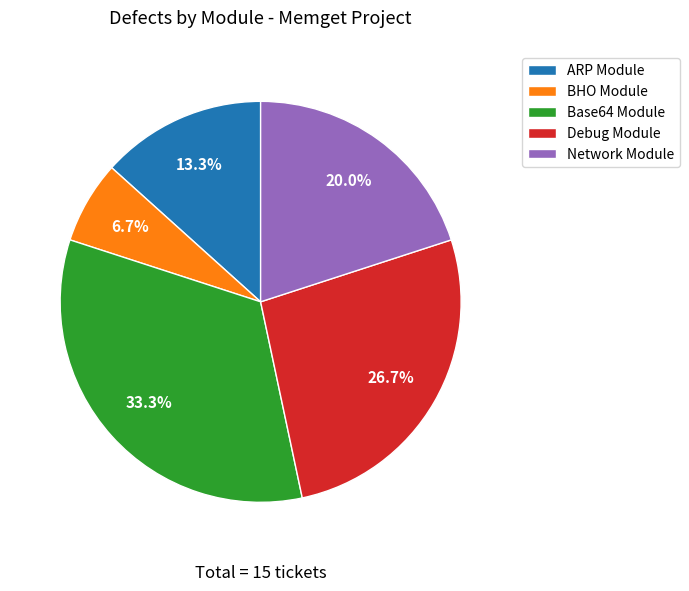

True or false: BHO Module accounts for 7% of the total.

True